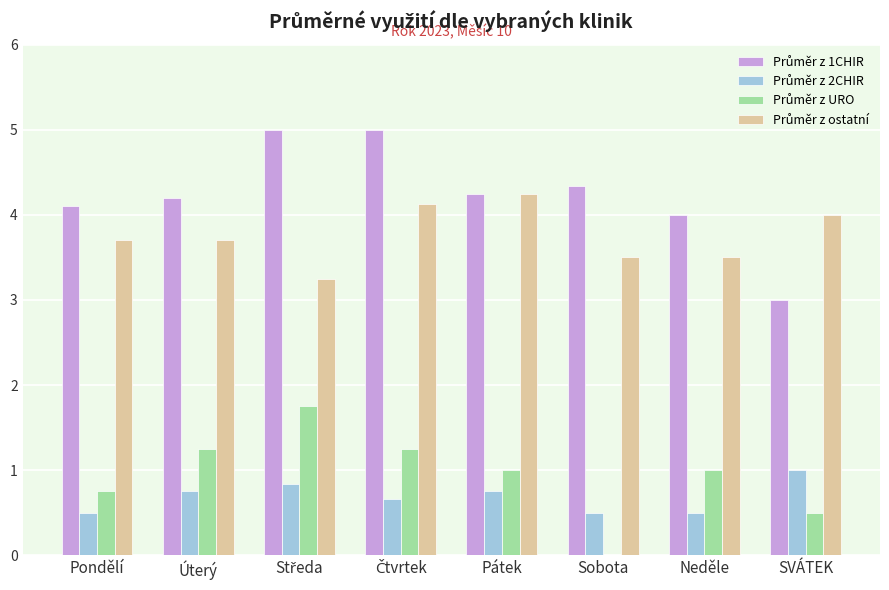

What is the total value across all series at Neděle?

9.0